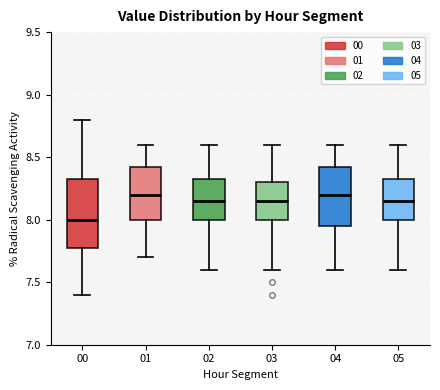

Comparing the boxes themselves (not the whiskers), which one is the tallest?

00